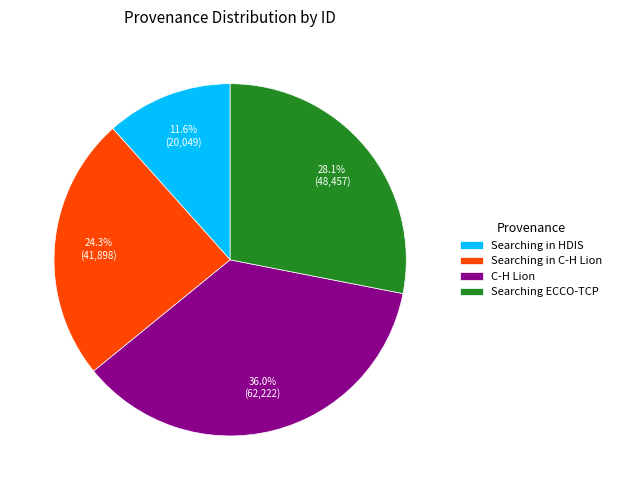

Which category has the smallest portion of the pie?

Searching in HDIS